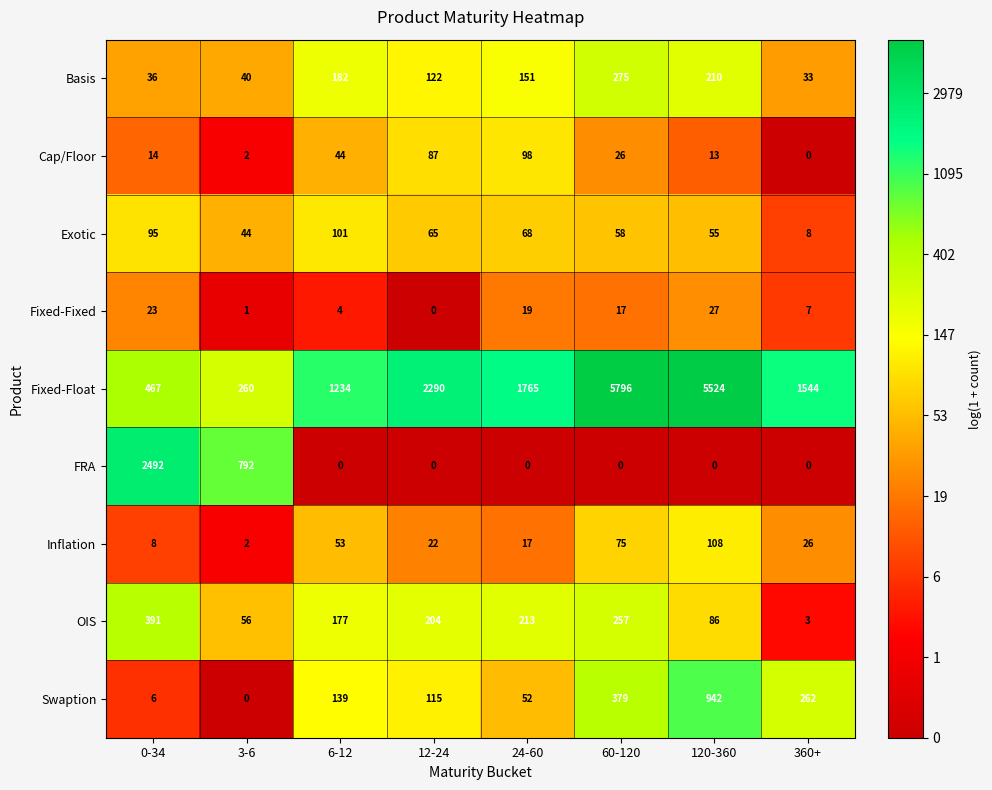

Between 12-24 and 360+, which series saw the biggest shift?

Fixed-Float